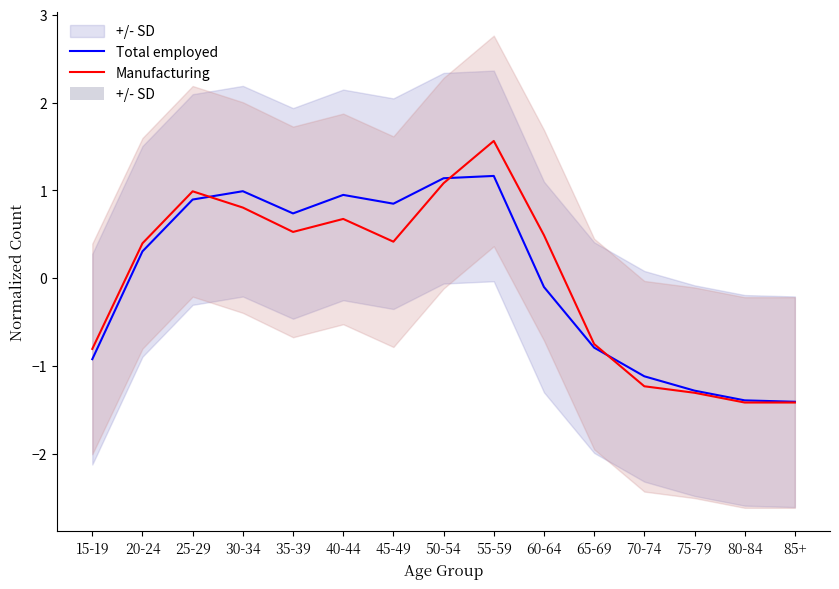

Is this an area chart (filled region under the line)?

No